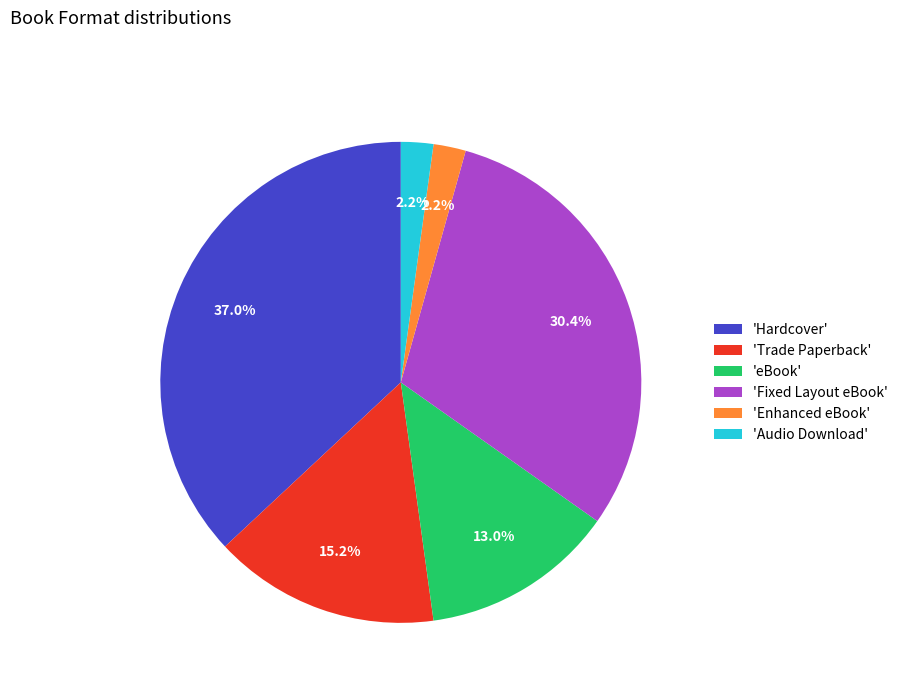

To the nearest percent, what is the average slice percentage?

17%